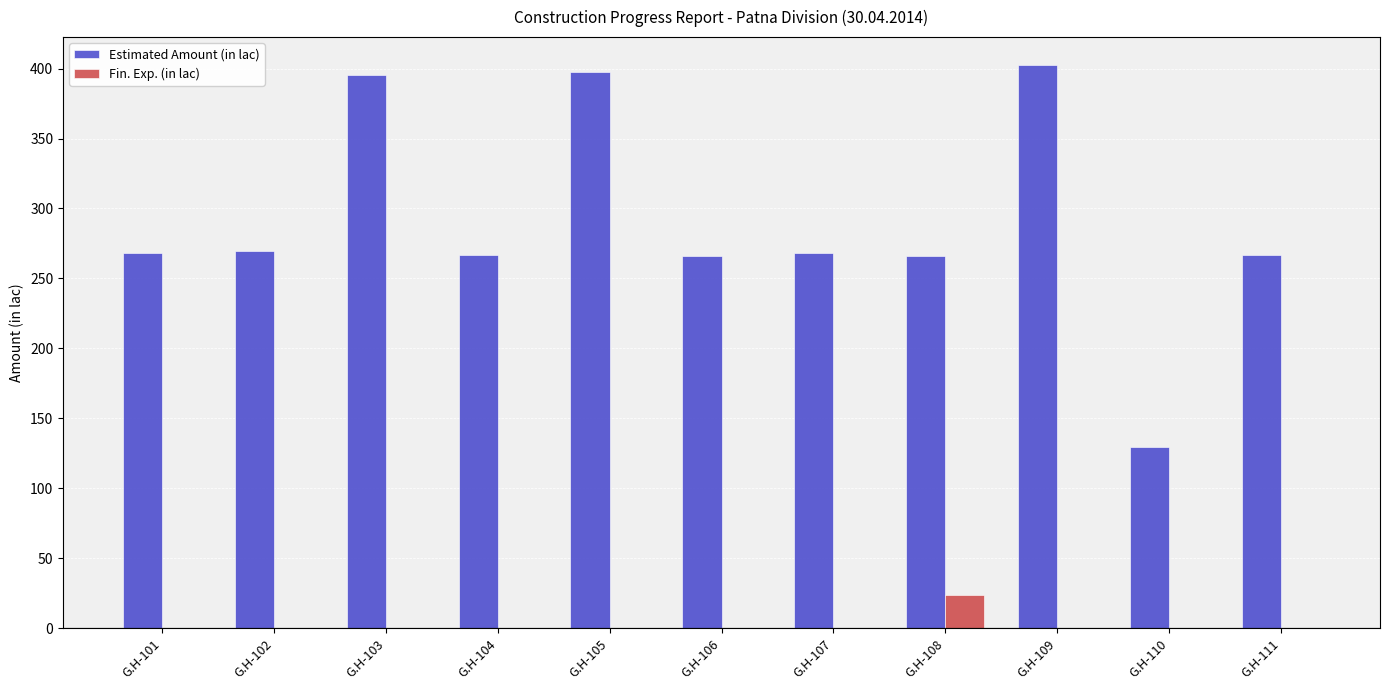

What is the maximum value shown in the chart?

402.4